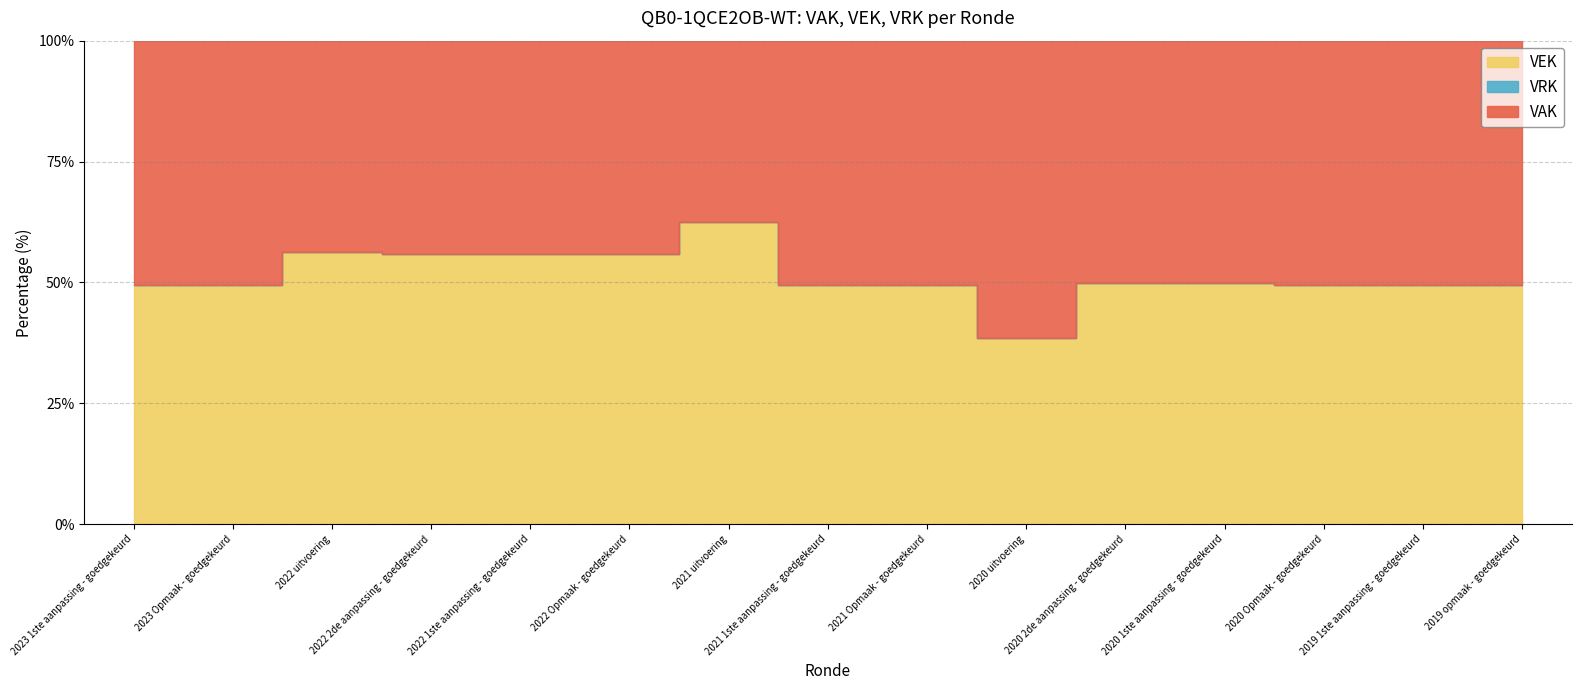

Does the chart have visible grid lines?

Yes